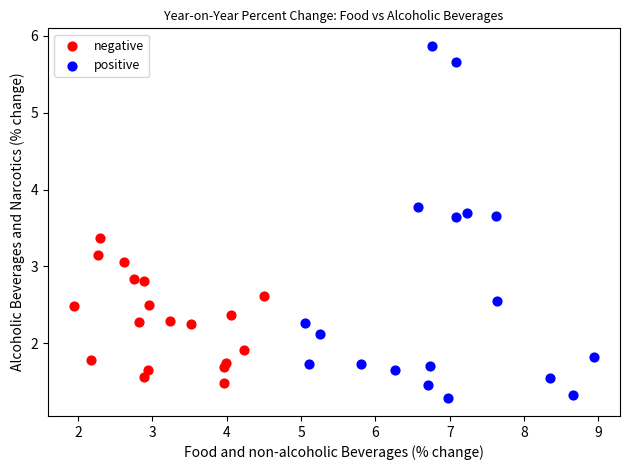

Which series contains the lowest Y value?

positive